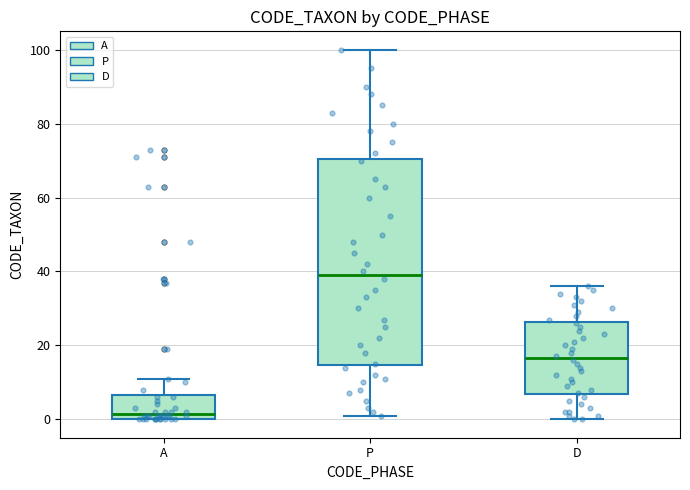

Where is the lower edge of the box for A on the y-axis? The values are not printed on the chart, so give them approximately, as read against the axis.

0